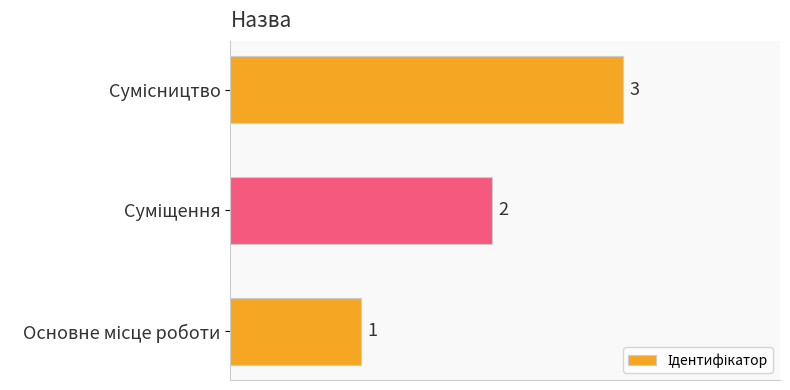

What is the average value?

2